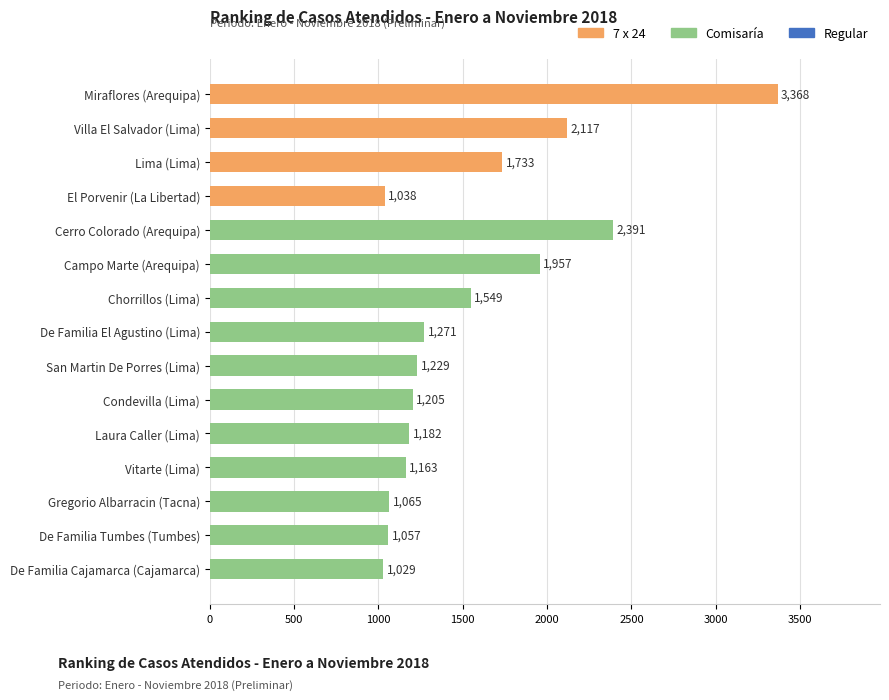

Between Gregorio Albarracin (Tacna) and De Familia Tumbes (Tumbes), which is larger?

Gregorio Albarracin (Tacna)